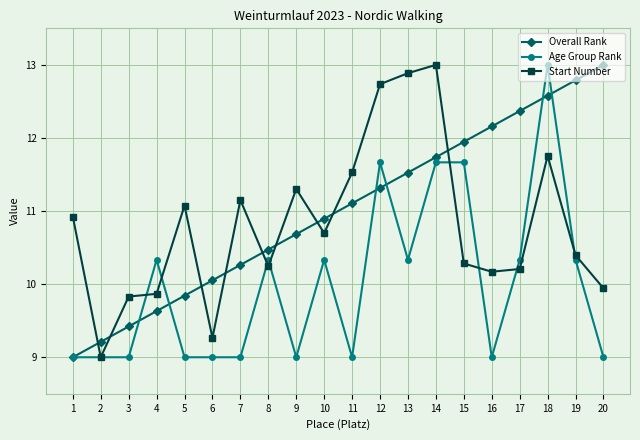

Is the value of Start Number at 7 greater than the value of Overall Rank at 9?

Yes